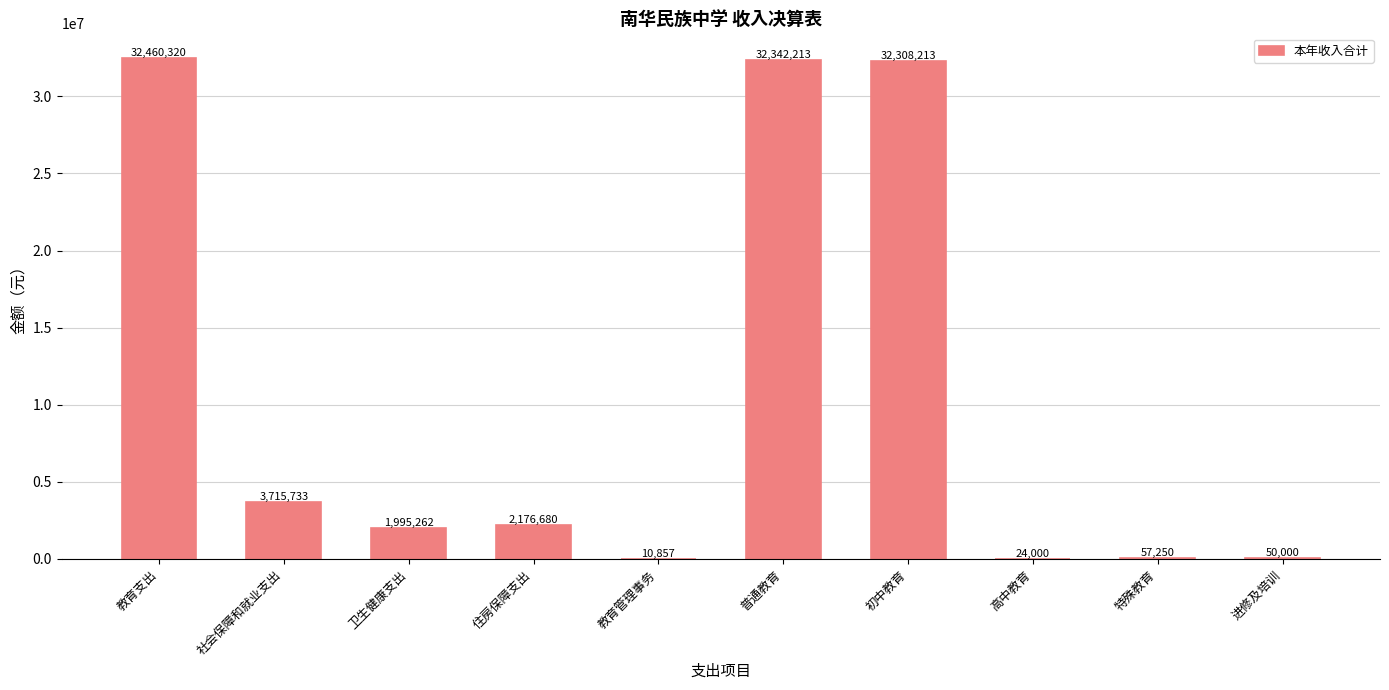

Is it true that the value at 教育支出 is 16686724.9?

False